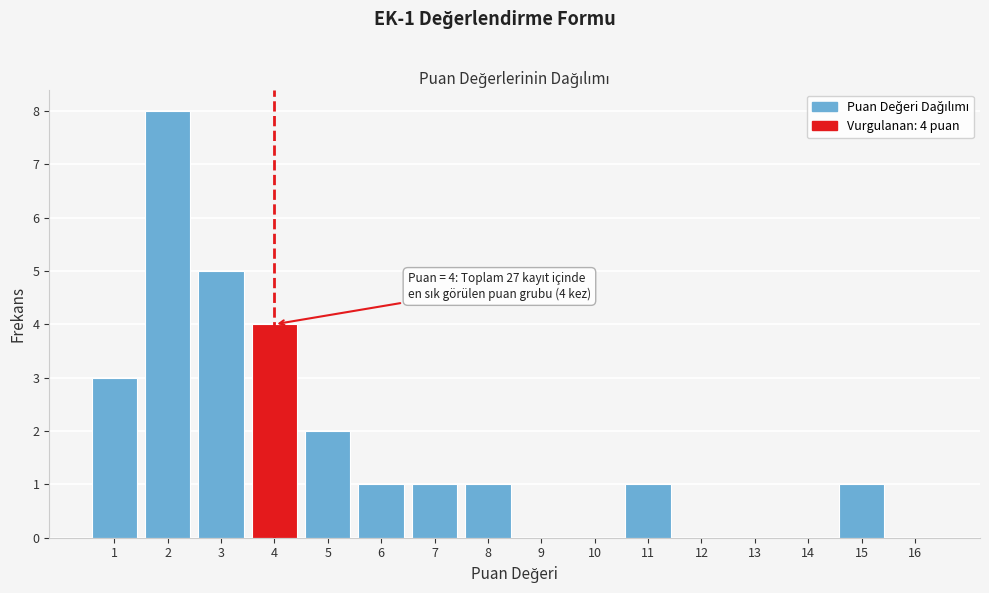

Over which range of the x-axis is the bar tallest?

1.5 to 2.5